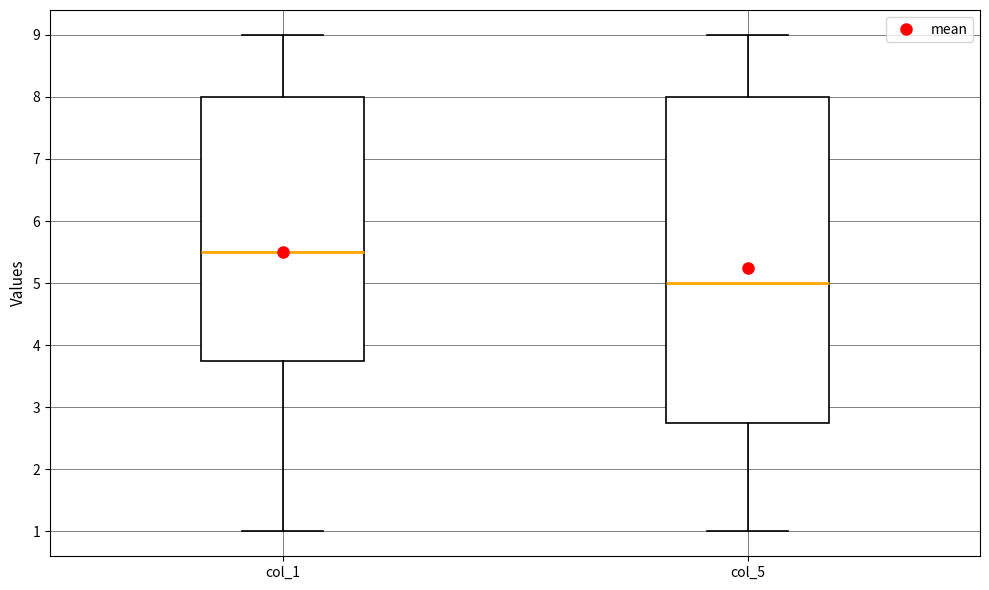

Reading left to right, read every box against the y-axis: the position of its median line, the range the box covers, and the ends of its whiskers. The values are not printed on the chart, so give them approximately, as read against the axis.

col_1: median 5.5, box 3.8 to 8.0, whiskers 1.0 to 9.0
col_5: median 5.0, box 2.8 to 8.0, whiskers 1.0 to 9.0